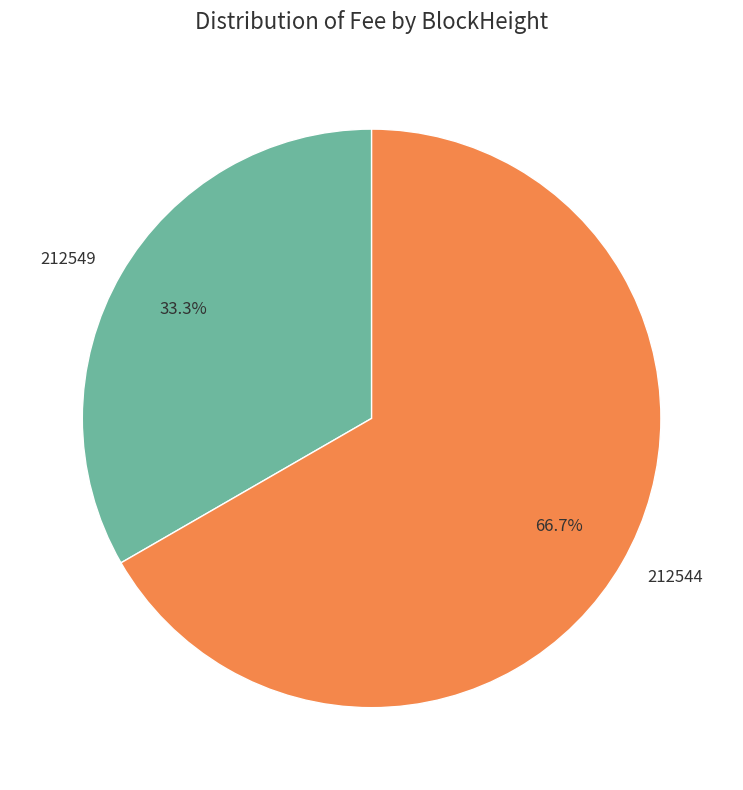

Rank the categories by value from lowest to highest.

212549, 212544